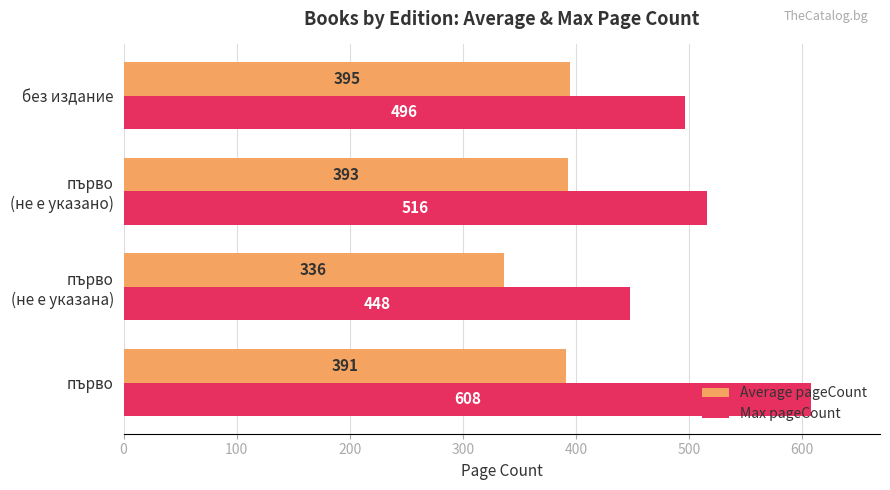

How many data points does each series have?

4